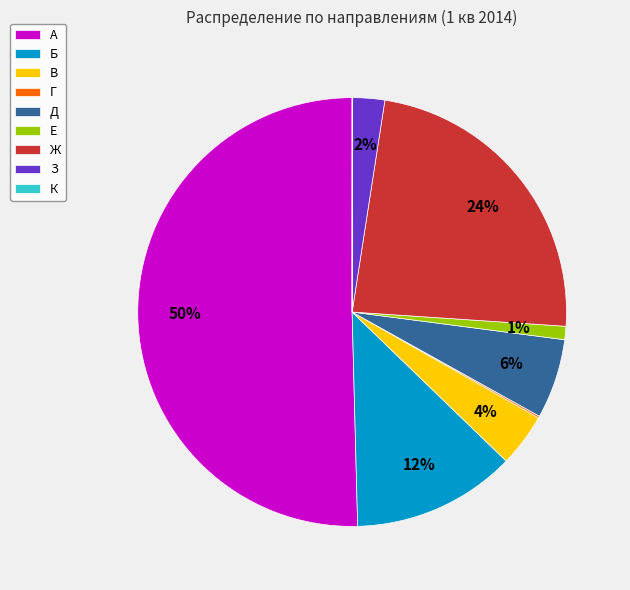

To the nearest percent, what is the difference between the А and Е slice percentages?

49%